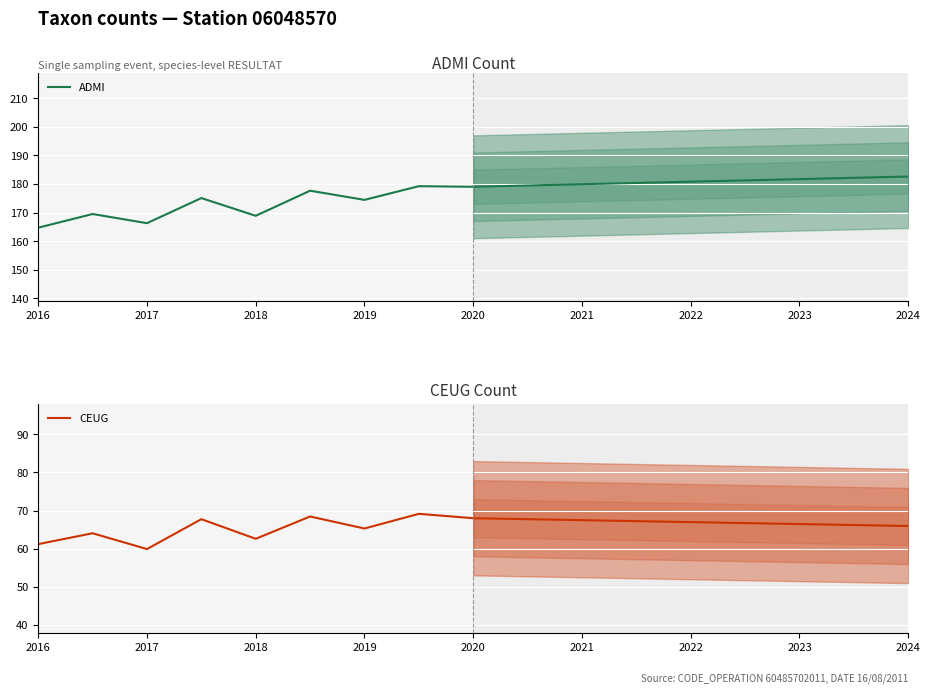

Which series has the widest spread of values?

ADMI